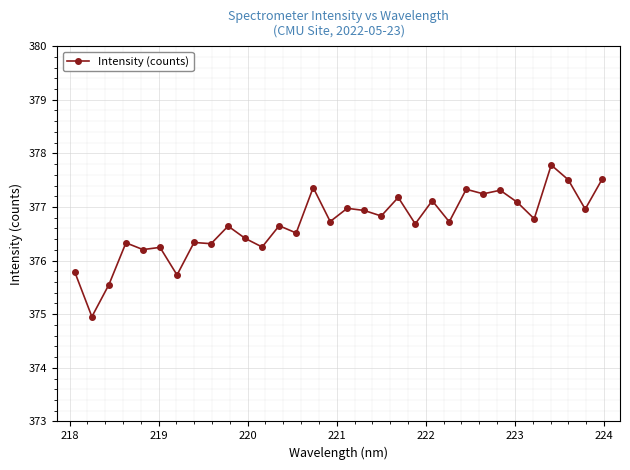

What is the sum of all values?

12054.0